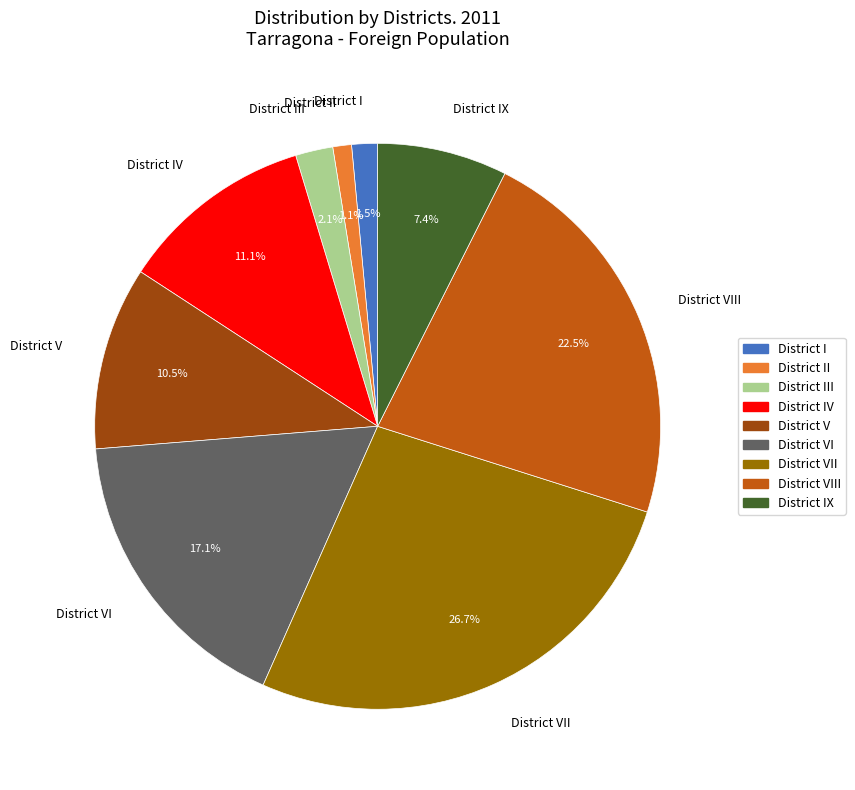

To the nearest percent, what portion does District VI represent?

17%